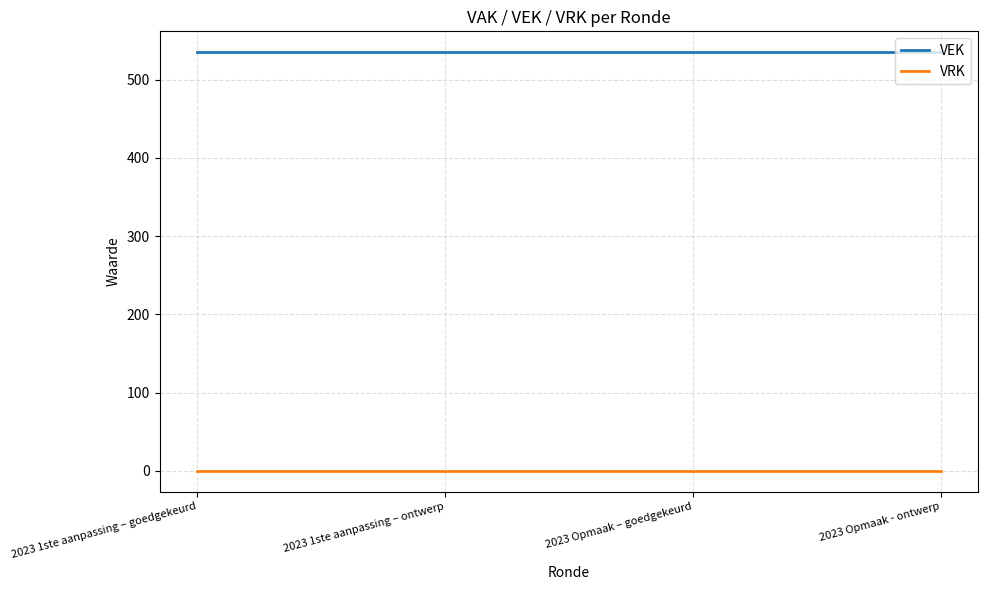

True or false: VEK has a value of 535 at 2023 Opmaak - ontwerp.

True